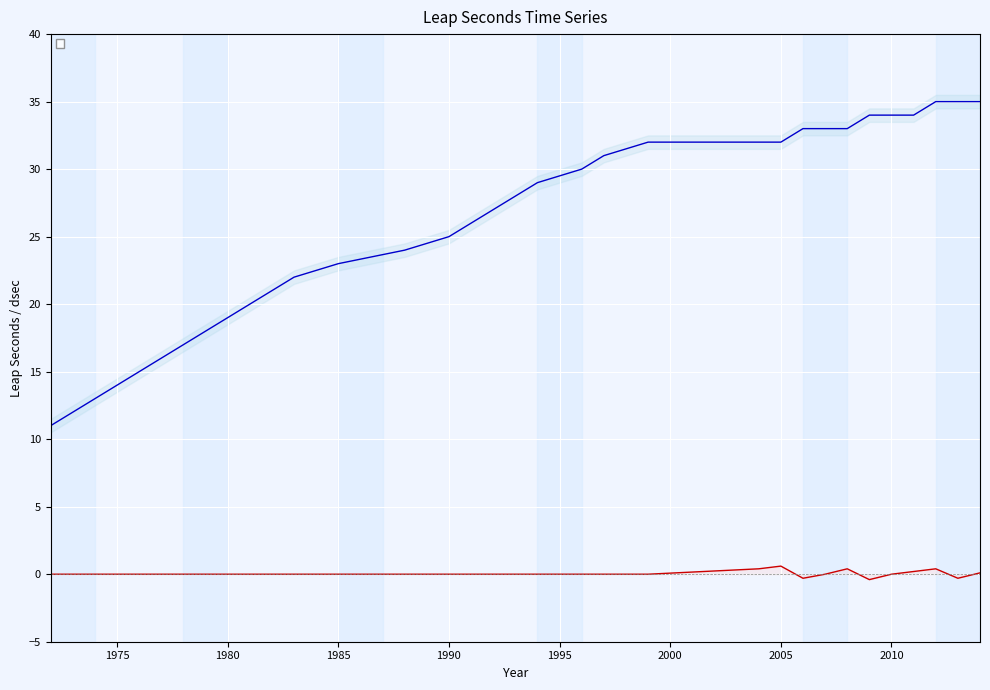

What is the difference between the highest and lowest values at 1996?

30.0